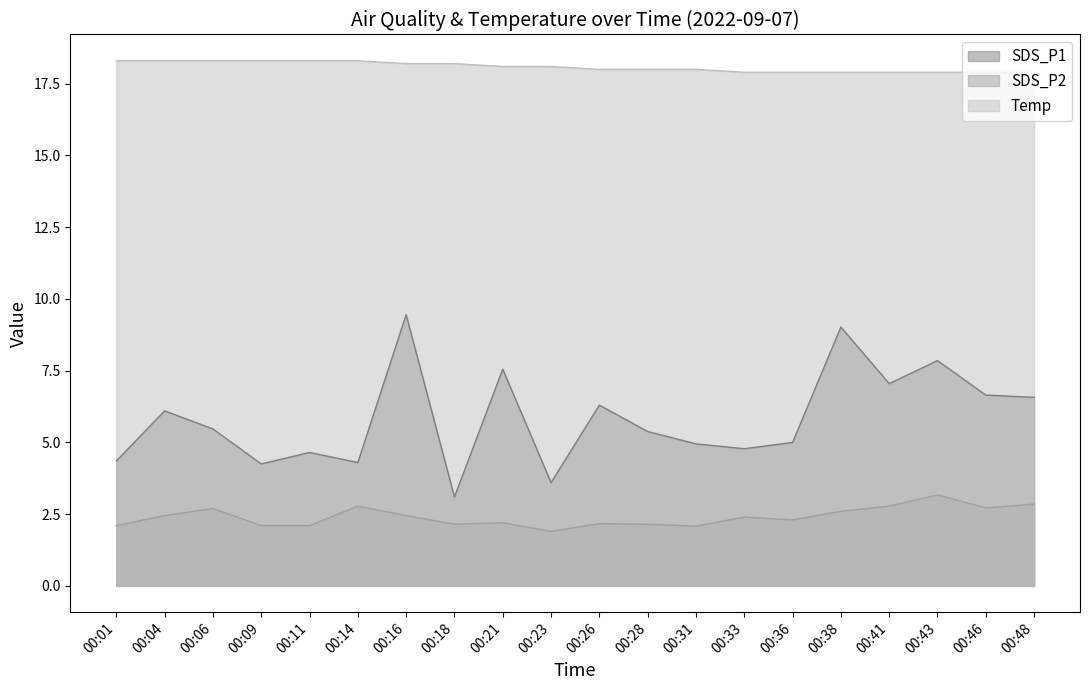

Reading left to right, transcribe all the data shown in this chart.

SDS_P1: 4.3	6.1	5.5	4.2	4.7	4.3	9.4	3.1	7.5	3.6	6.3	5.4	5.0	4.8	5.0	9.0	7.0	7.8	6.7	6.6
SDS_P2: 2.1	2.5	2.7	2.1	2.1	2.8	2.5	2.1	2.2	1.9	2.2	2.1	2.1	2.4	2.3	2.6	2.8	3.2	2.7	2.9
Temp: 18.3	18.3	18.3	18.3	18.3	18.3	18.2	18.2	18.1	18.1	18.0	18.0	18.0	17.9	17.9	17.9	17.9	17.9	17.9	17.9